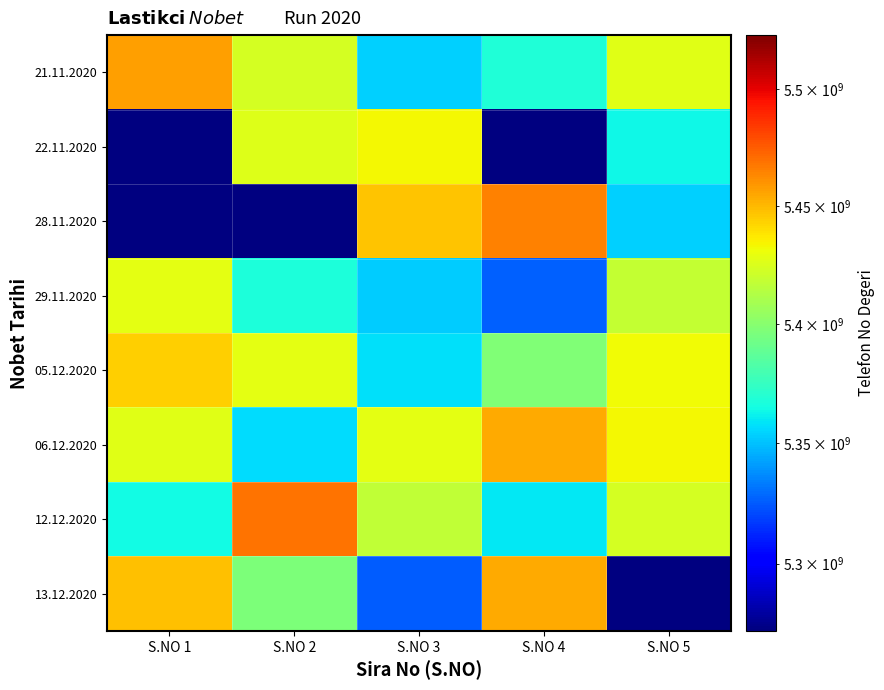

At S.NO 3, list the series in order from largest to smallest.

28.11.2020, 22.11.2020, 06.12.2020, 12.12.2020, 05.12.2020, 21.11.2020, 29.11.2020, 13.12.2020